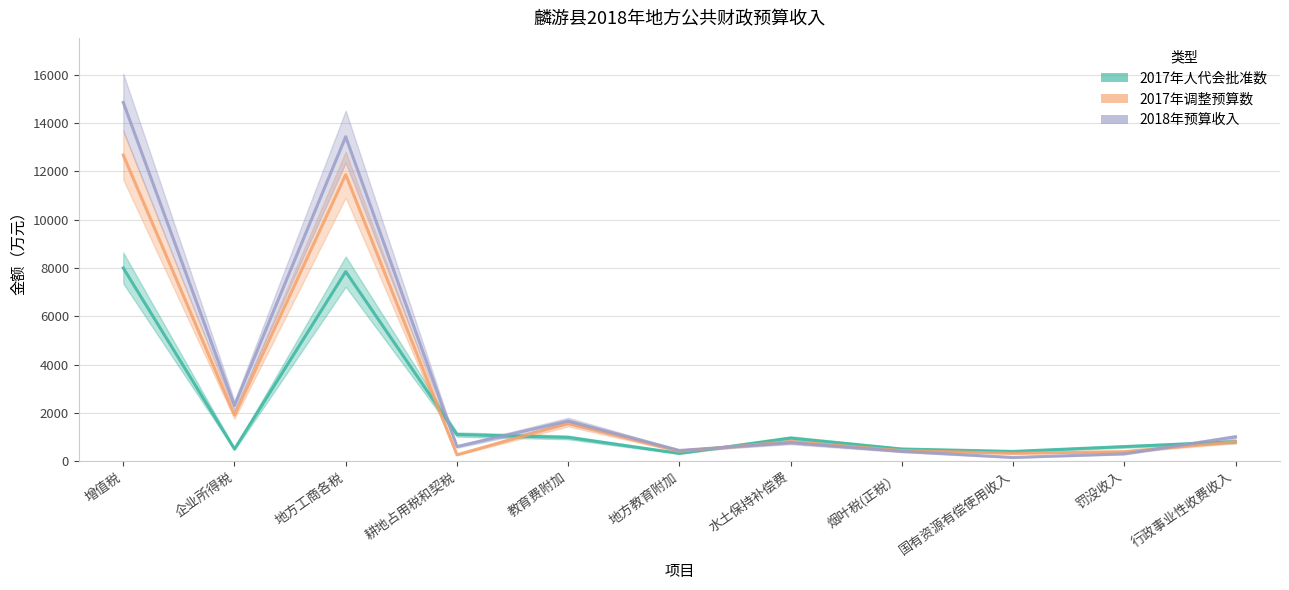

Which category has the lowest value in the 2018年预算收入 series?

国有资源有偿使用收入